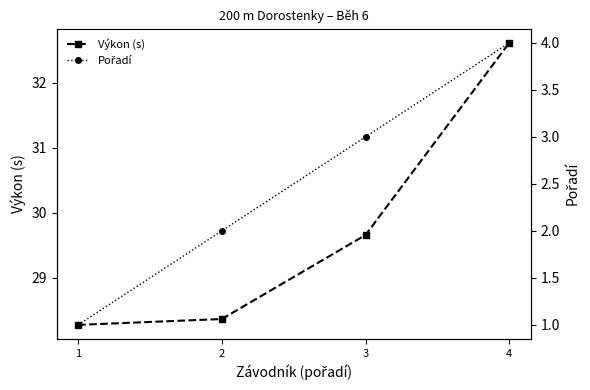

At which category is the sum across all series the highest?

4